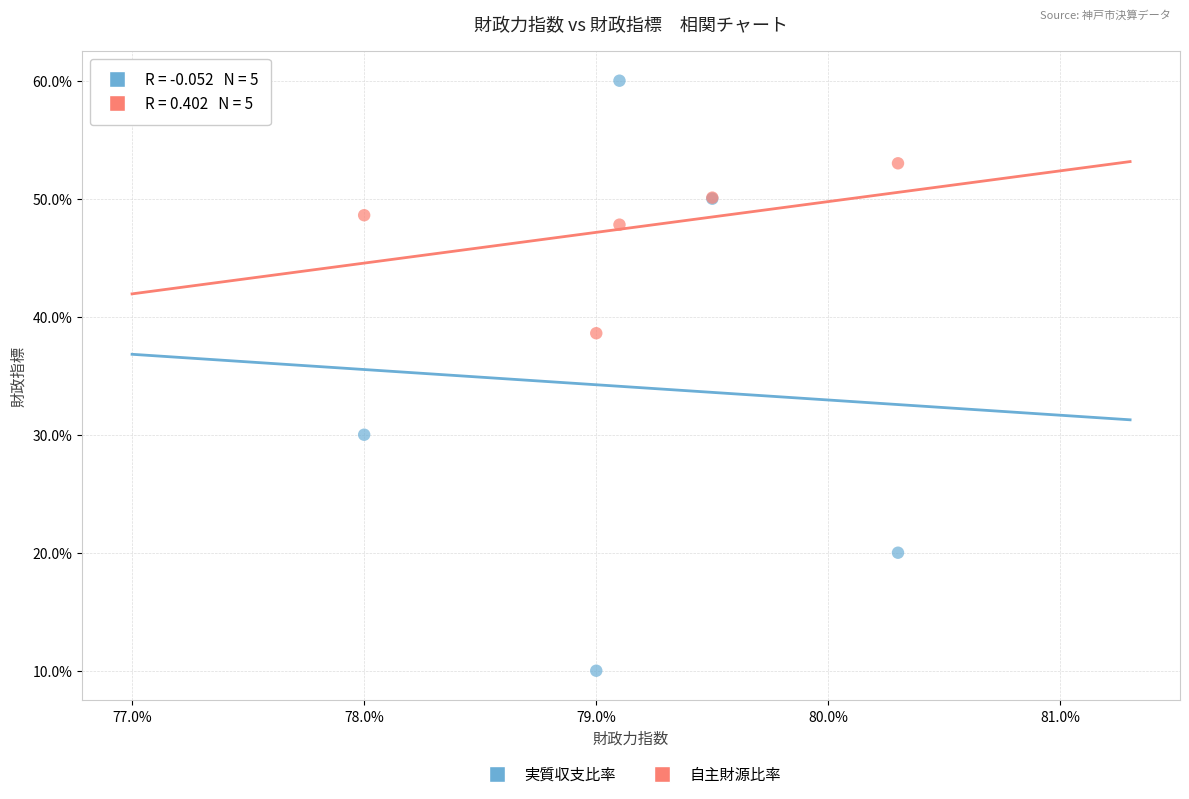

Which series reaches the minimum Y coordinate?

実質収支比率